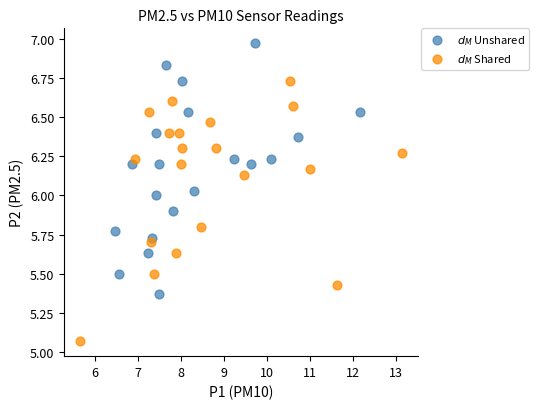

What are all the series names shown in the legend?

$d_M$ Unshared, $d_M$ Shared